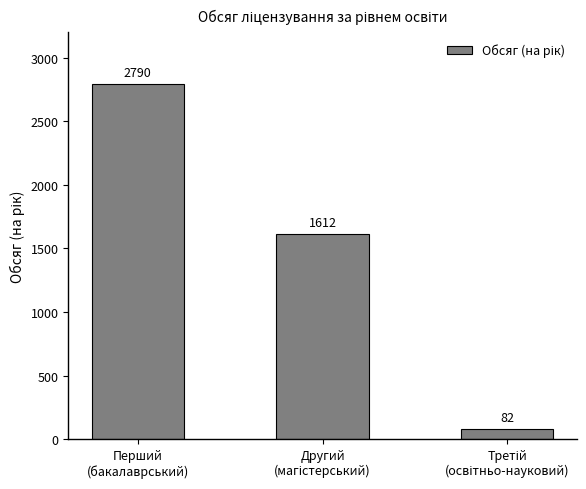

What is the sum of all values?

4484